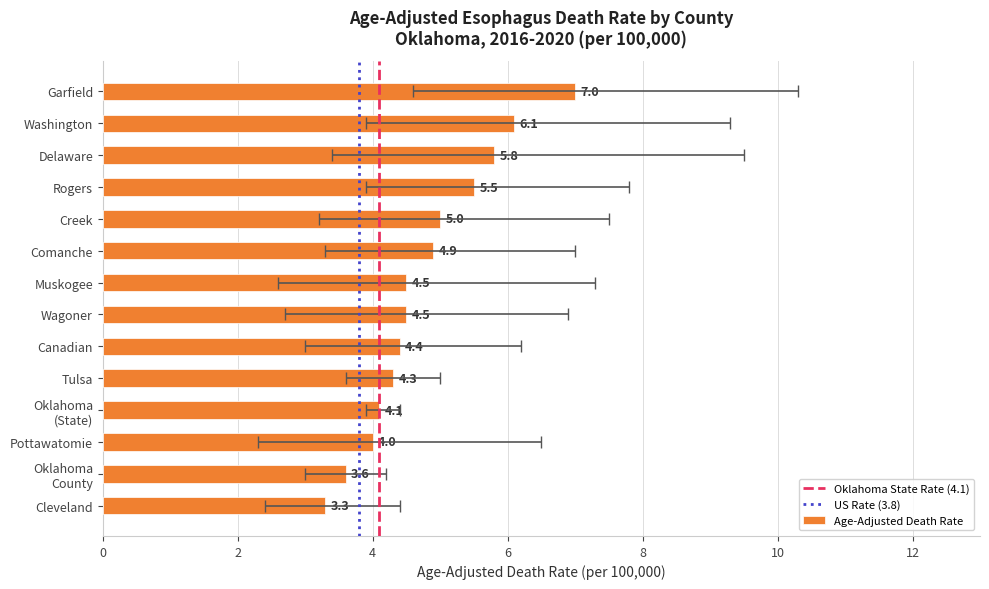

Is it true that the value at Rogers is 9.2?

False